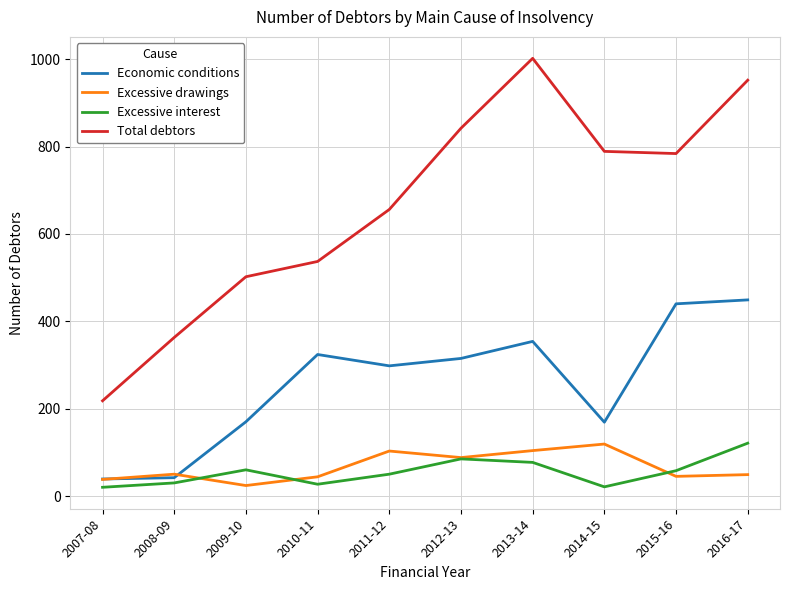

Which series has the largest total across all categories?

Total debtors